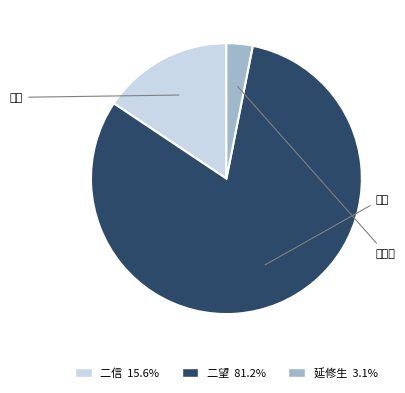

Count the number of slices in the pie.

3